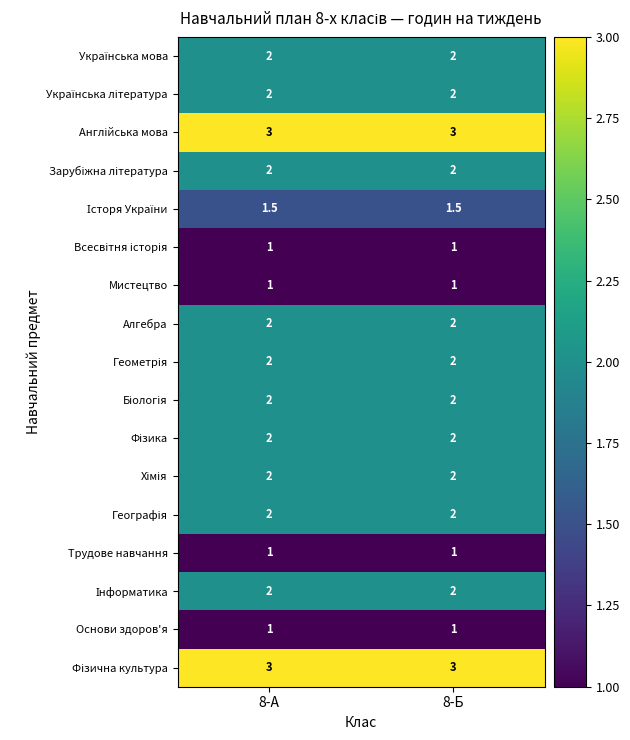

What is the total value across all series at 8-А?

31.5